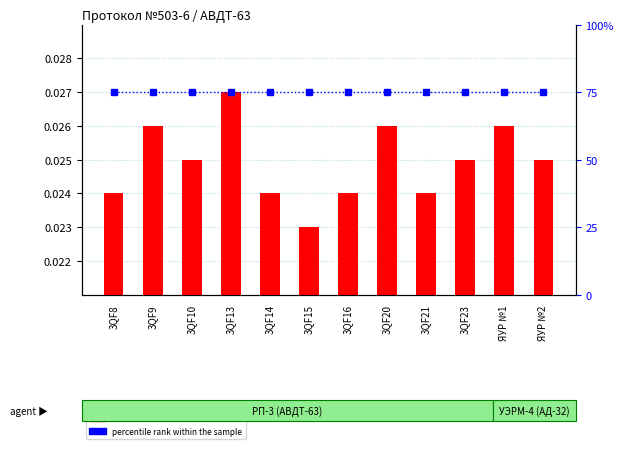

What is the label of the 1st bar from the left?

3QF8